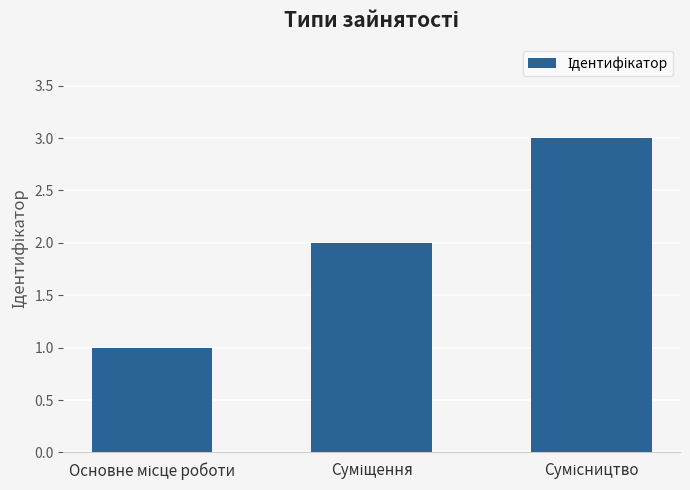

What is the sum of all values?

6